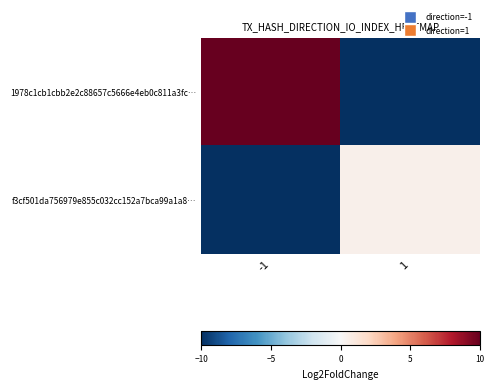

Reading right to left, transcribe all the data shown in this chart.

1978c1cb1cbb2e2c88657c5666e4eb0c811a3fc…: 1=-10.0	-1=10.0
f3cf501da756979e855c032cc152a7bca99a1a8…: 1=0.5	-1=-10.0